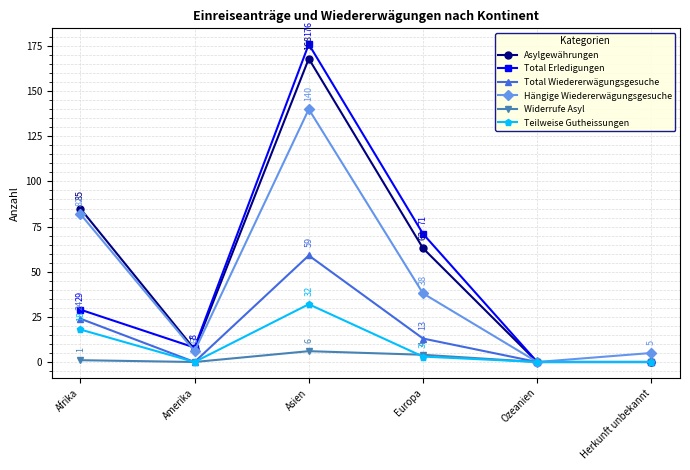

In Asylgewährungen, how many points are higher than both neighbors (excluding endpoints)?

1